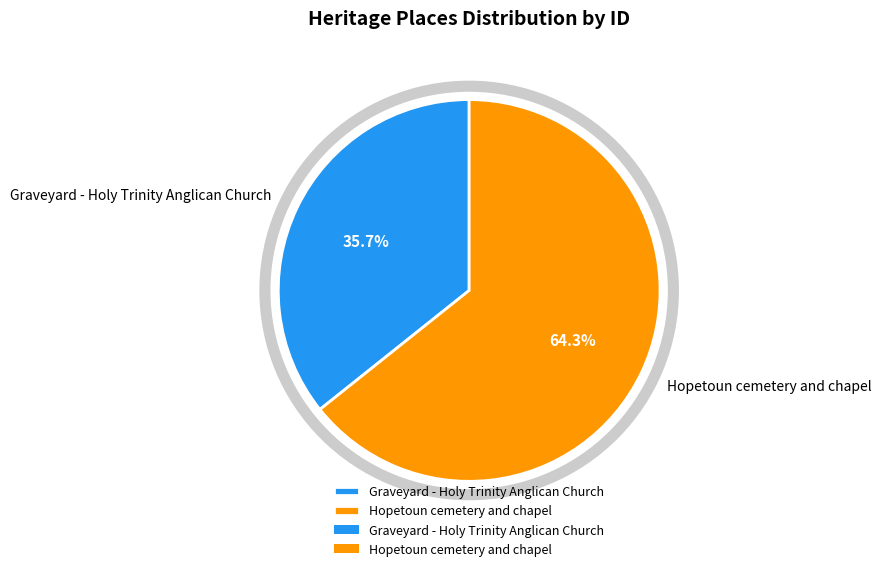

Is Graveyard - Holy Trinity Anglican Church the majority of the pie?

No